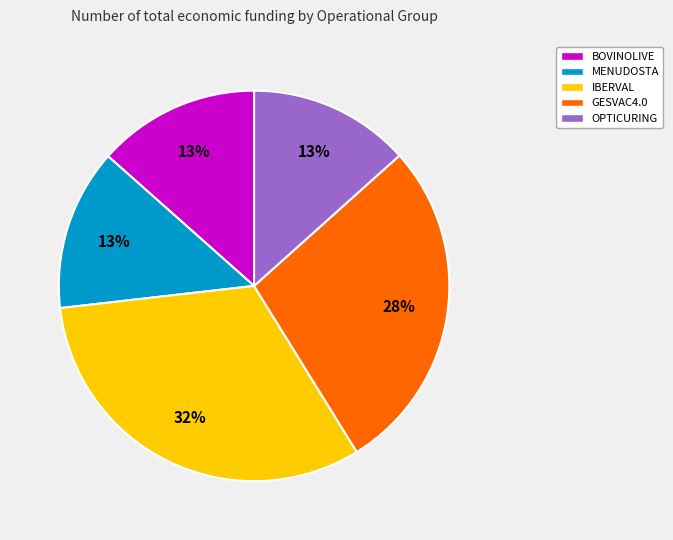

Between OPTICURING and GESVAC4.0, which is larger?

GESVAC4.0